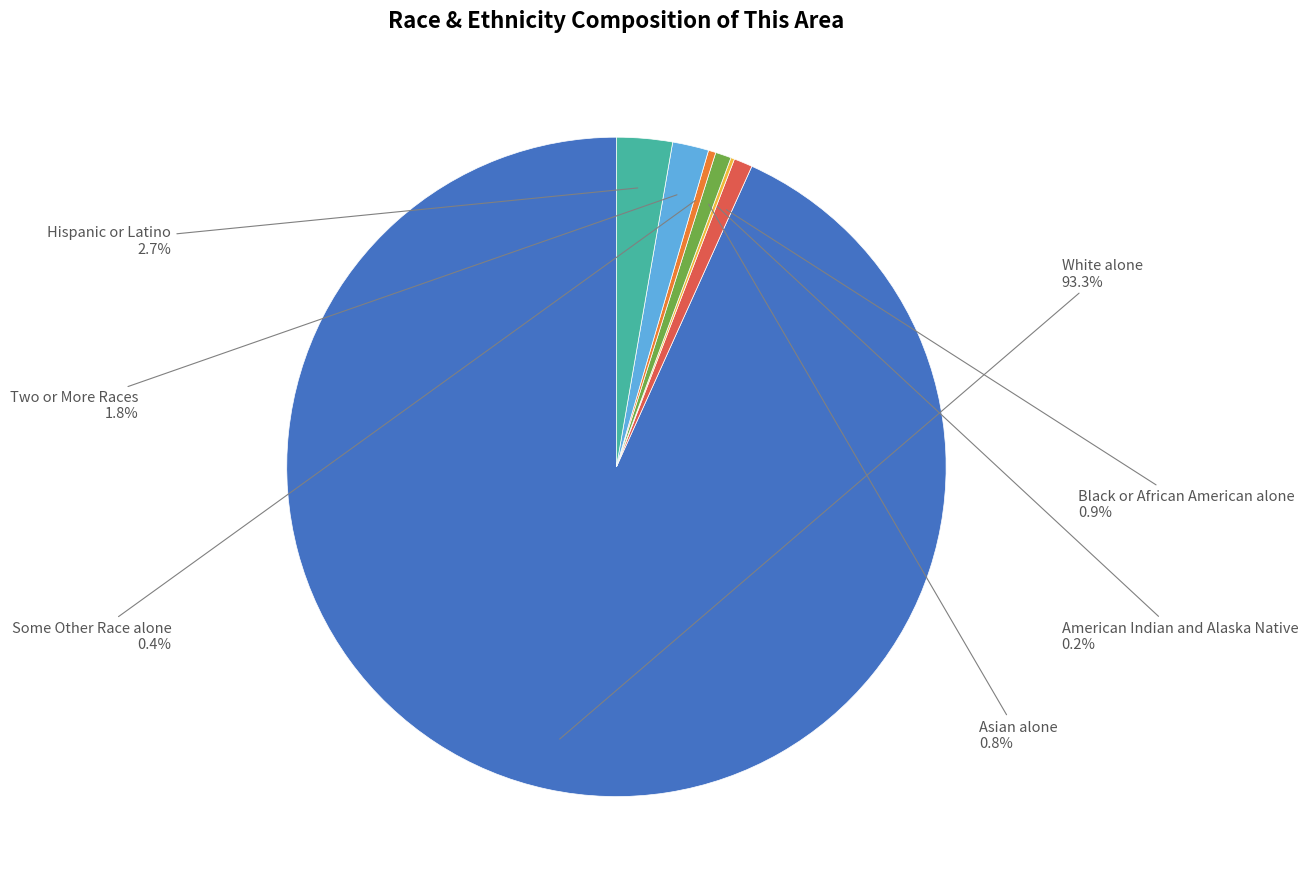

Is there any slice that represents more than half of the pie?

Yes